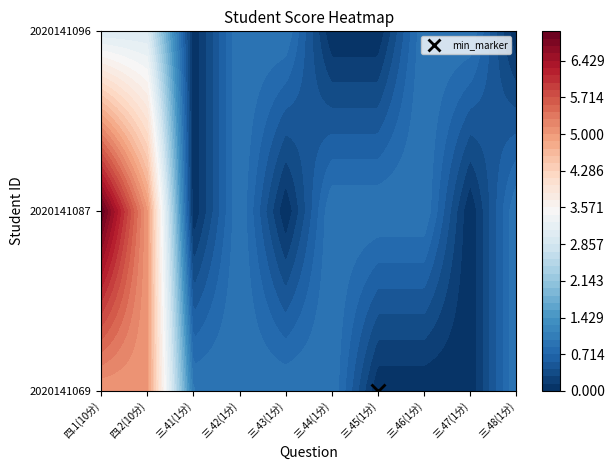

What is the maximum value for 2020141096?

3